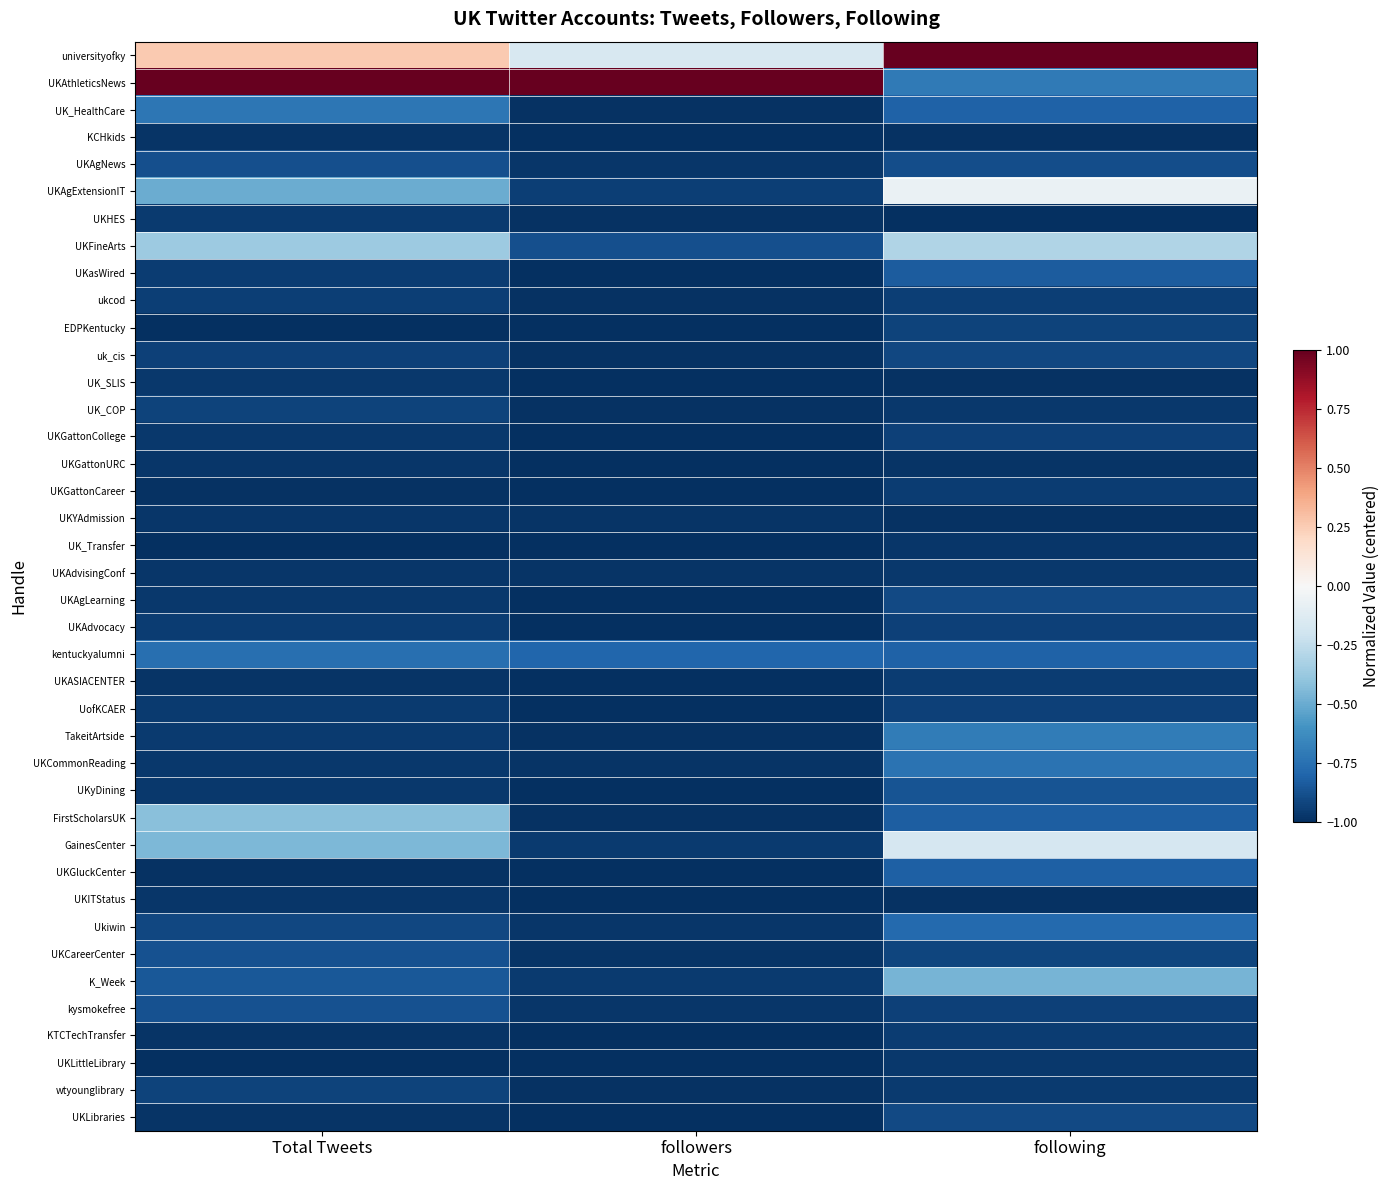

At which category is the sum across all series the highest?

following